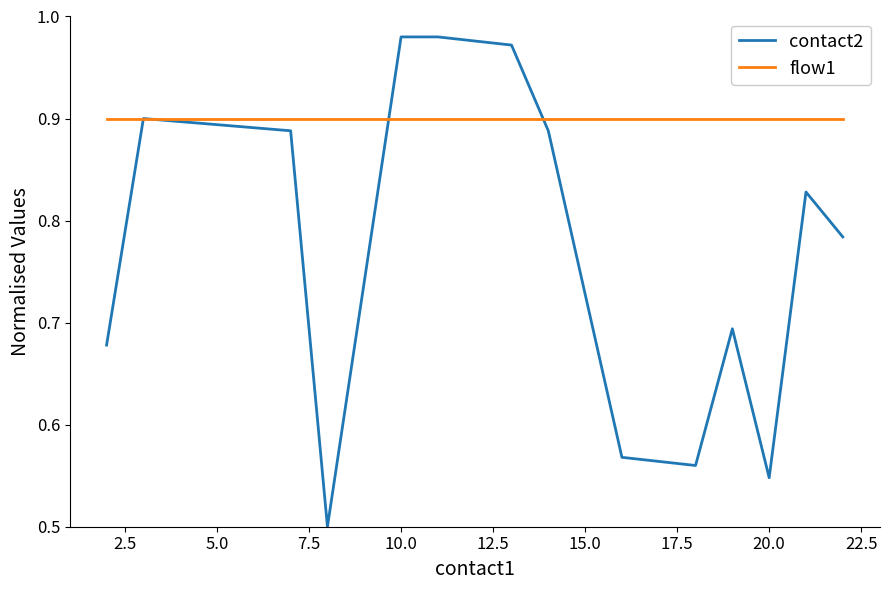

Which series has the largest range (max minus min)?

contact2